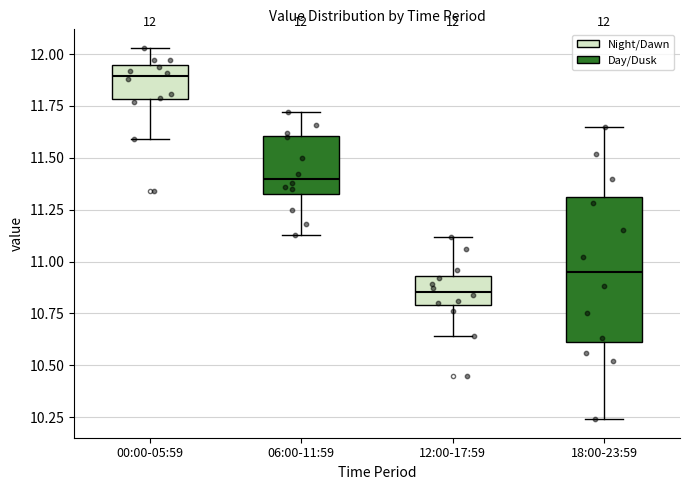

Which box's median line is the highest?

00:00-05:59